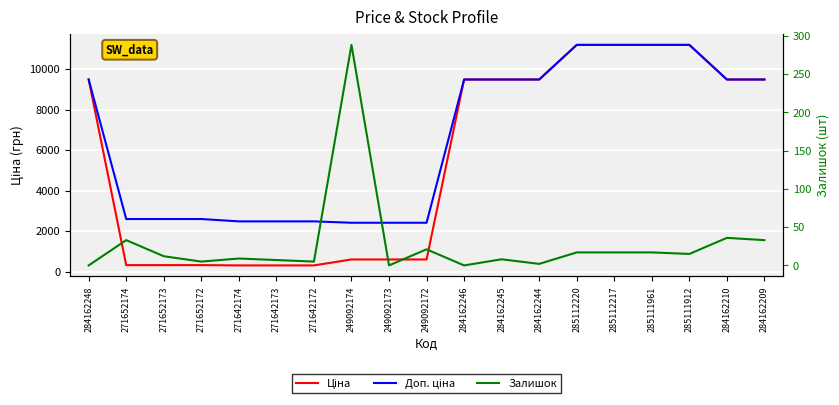

Which series has the largest range (max minus min)?

Ціна